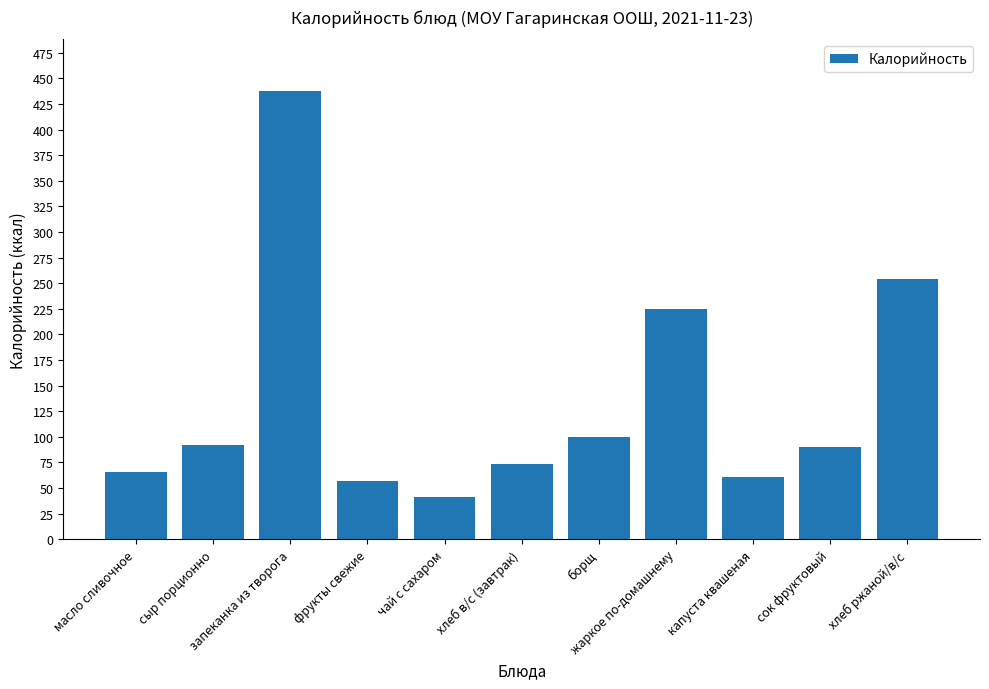

Which category has the lowest value across all series?

чай с сахаром